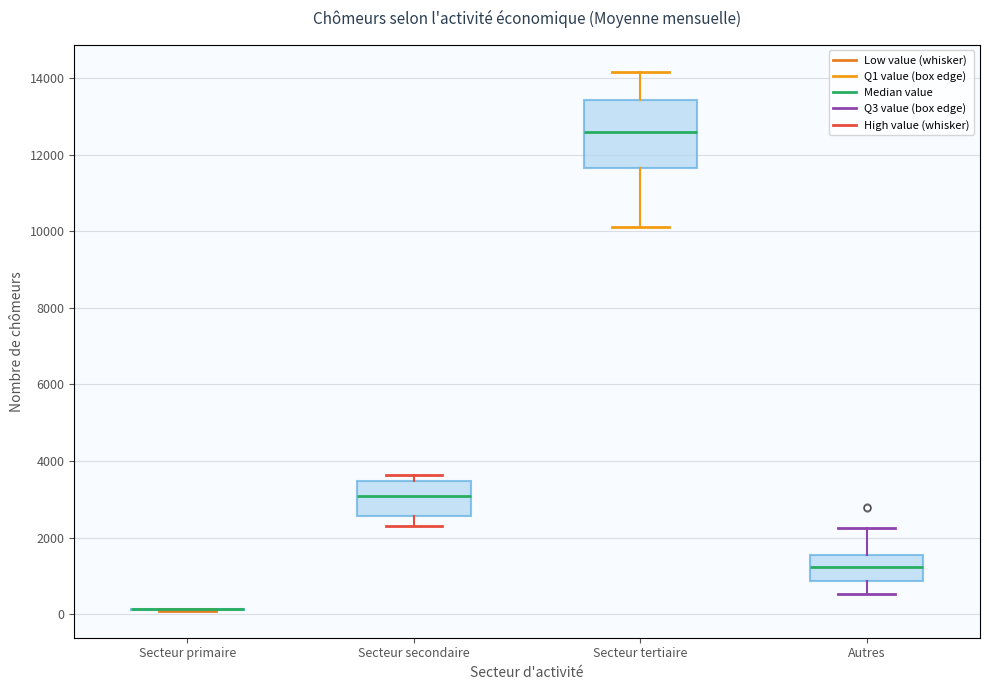

Reading left to right, read every box against the y-axis: the position of its median line, the range the box covers, and the ends of its whiskers. The values are not printed on the chart, so give them approximately, as read against the axis.

Secteur primaire: box collapsed to a line at 200, whiskers 0 to 200
Secteur secondaire: median 3000, box 2600 to 3400, whiskers 2400 to 3600
Secteur tertiaire: median 12600, box 11600 to 13400, whiskers 10200 to 14200
Autres: median 1200, box 800 to 1600, whiskers 600 to 2200